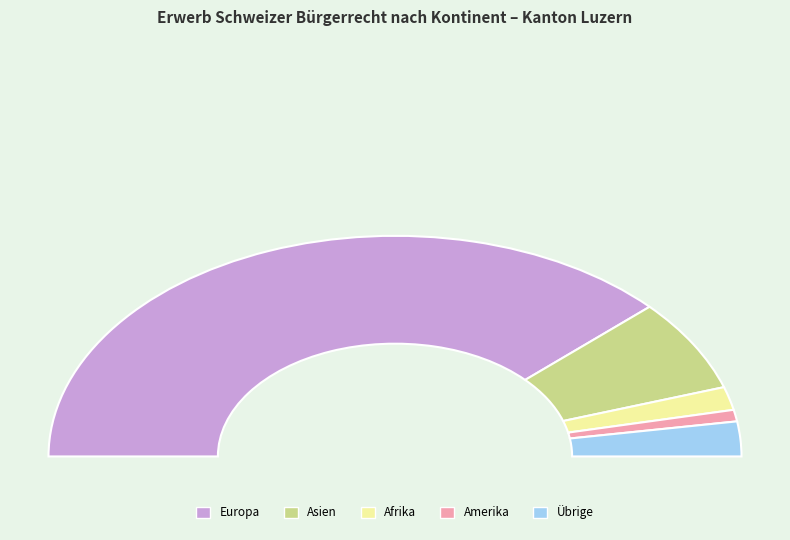

Count the number of slices in the pie.

5